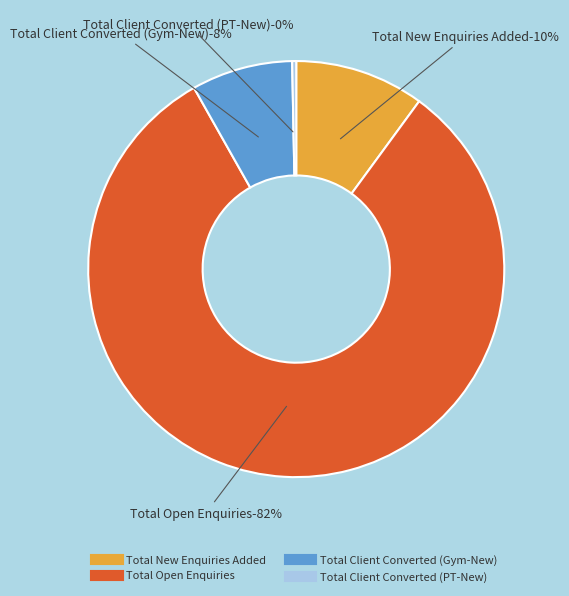

To the nearest percent, what is the combined percentage of Total Client Converted (PT-New) and Total Open Enquiries?

82%